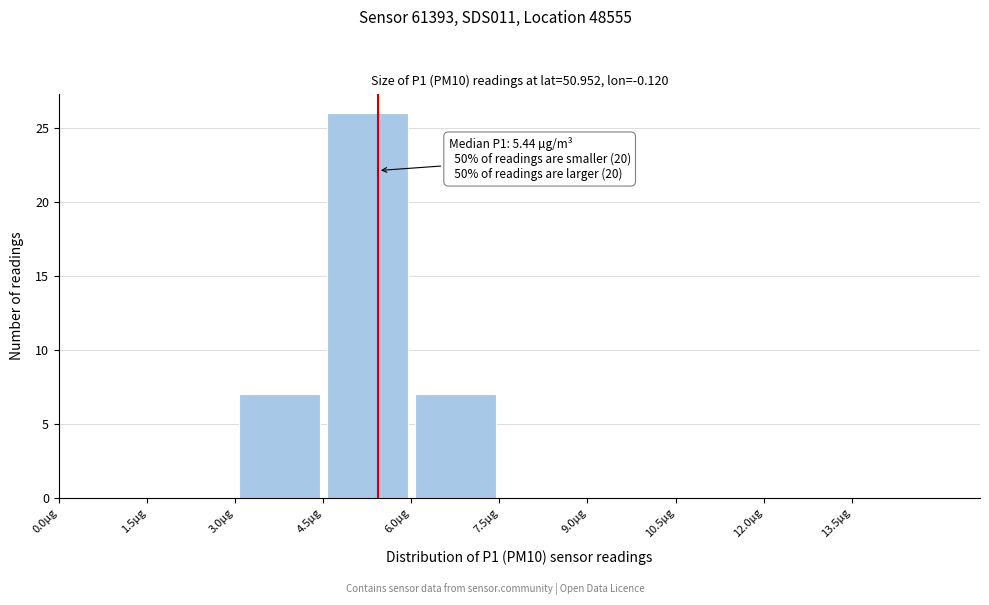

Over which range of the x-axis is the bar tallest?

4.5 to 6.0